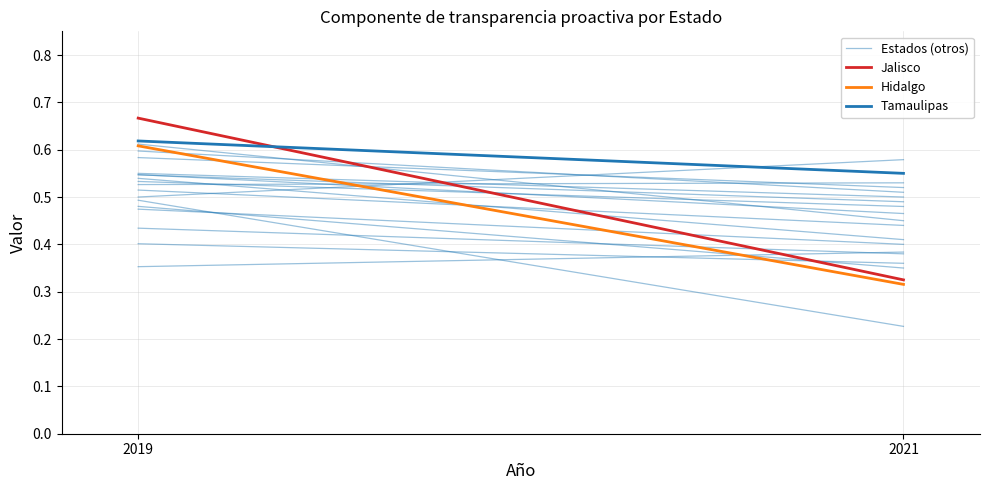

What value does the Jalisco series have at 2021?

0.3